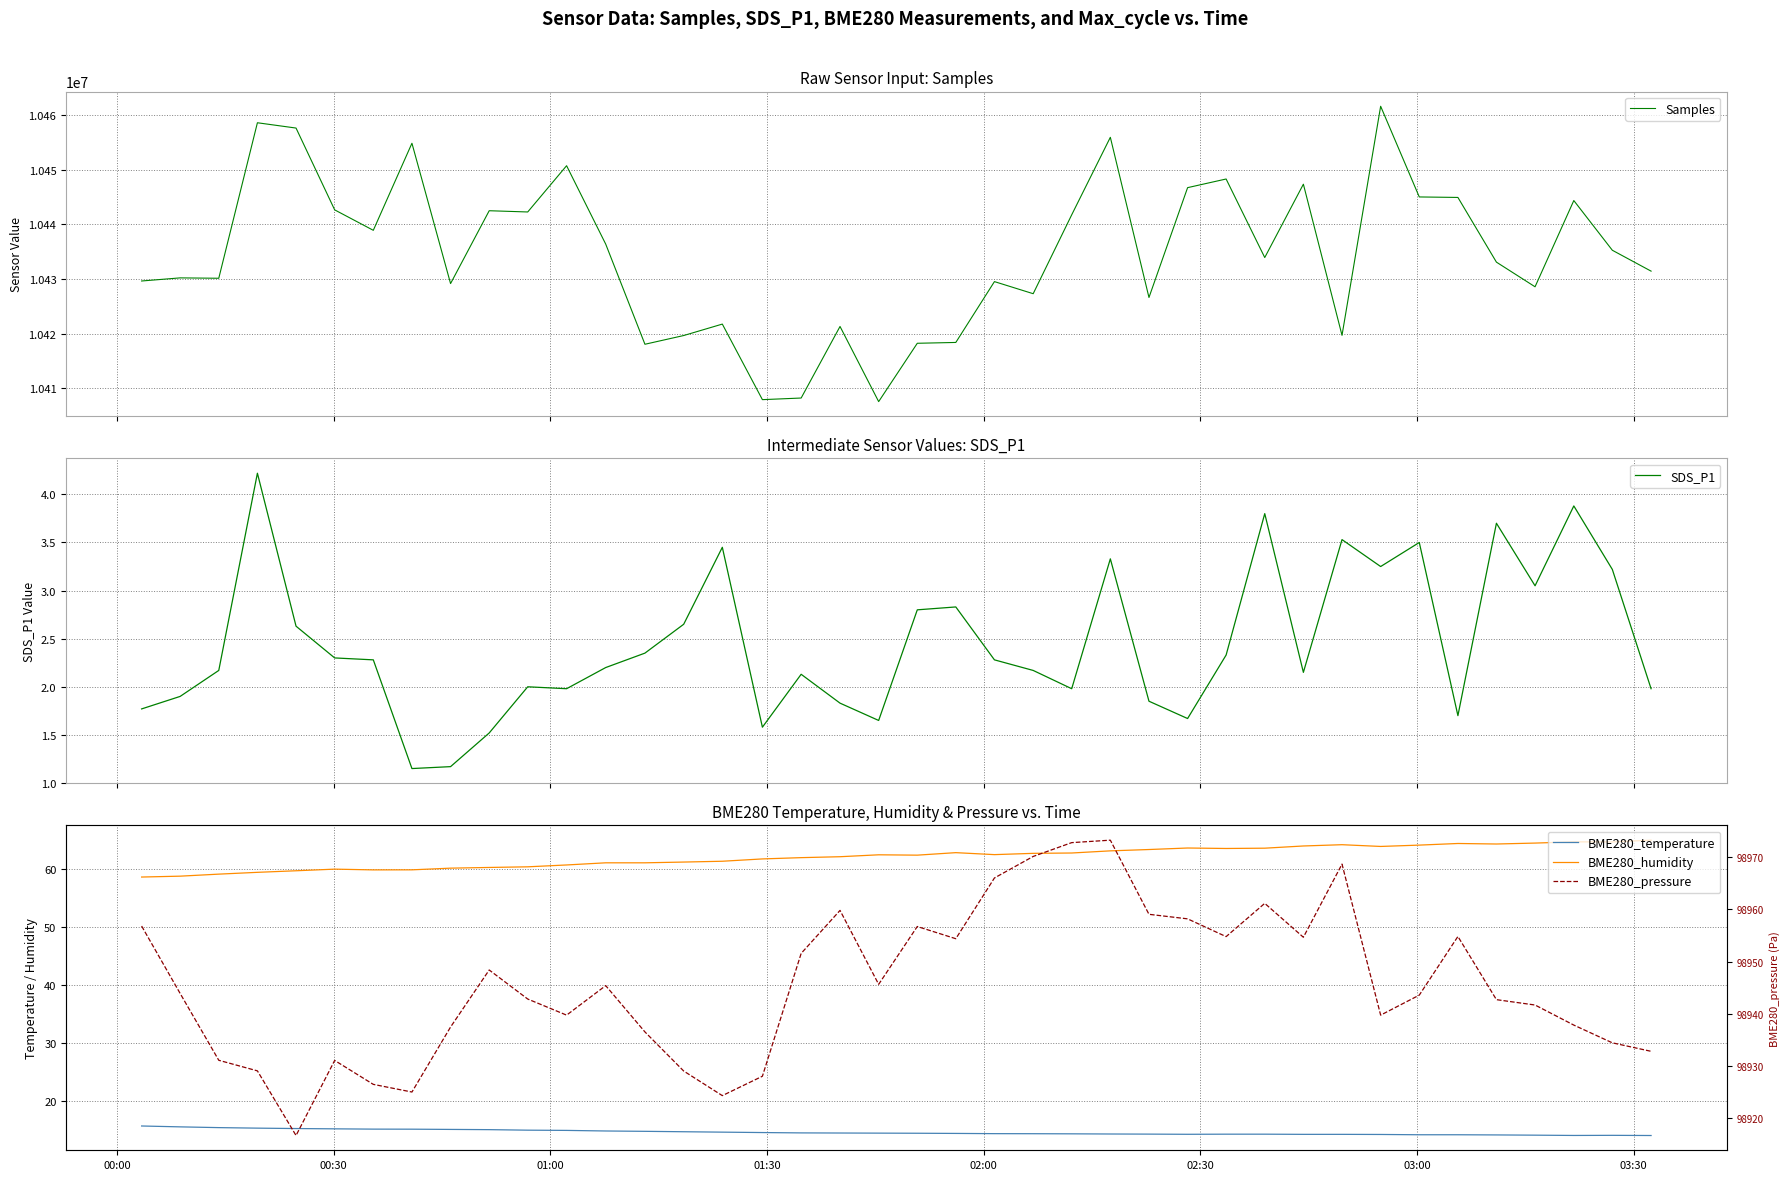

What is the highest value of the Samples series?

10461579